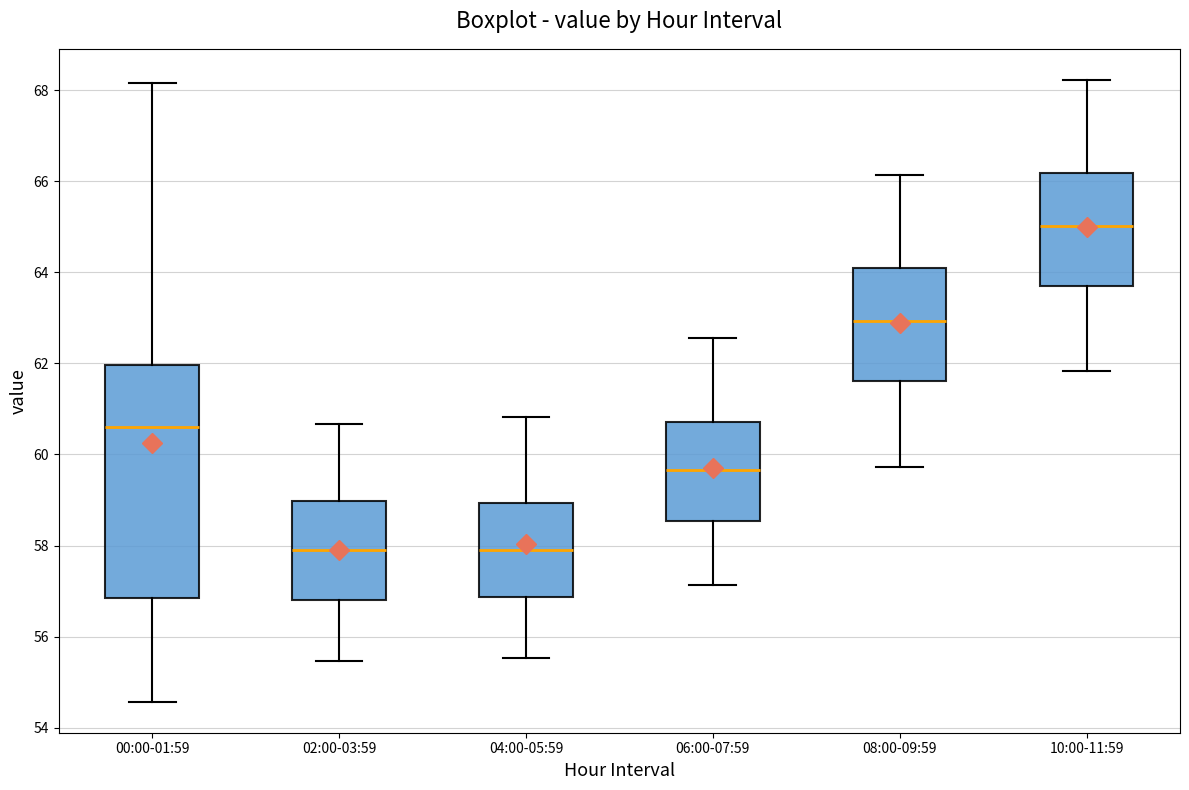

Comparing the boxes themselves (not the whiskers), which one is the tallest?

00:00-01:59